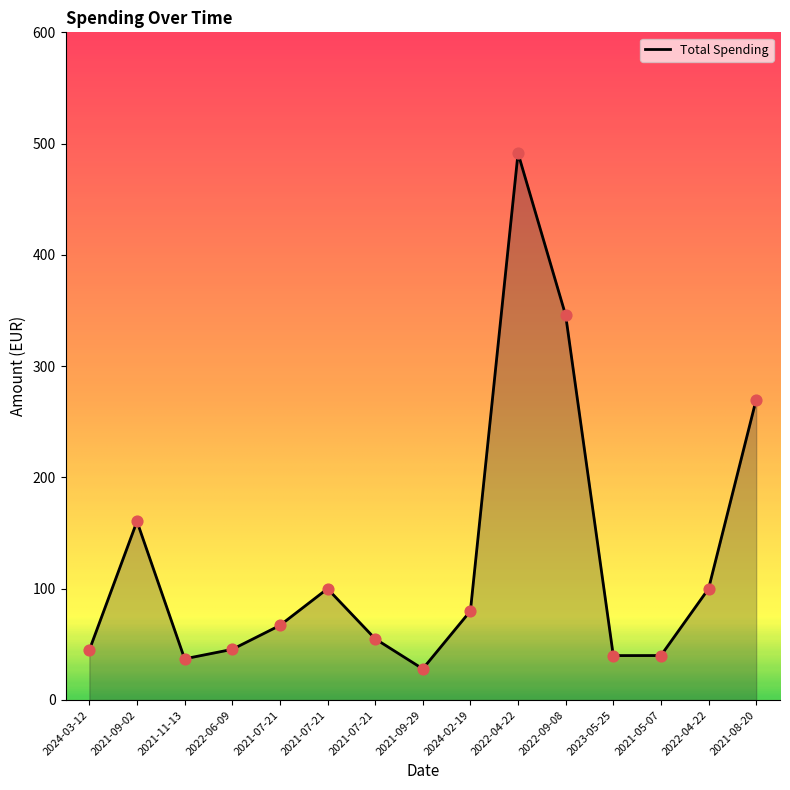

Which has a higher value, 2021-09-29 or 2023-05-25?

2023-05-25